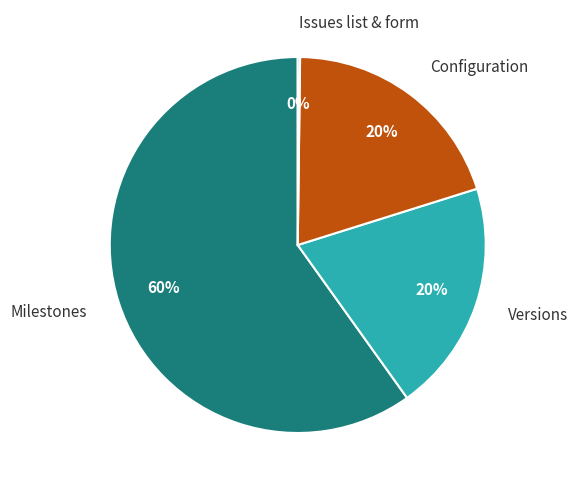

Combined, do Milestones and Configuration account for over 50%?

Yes